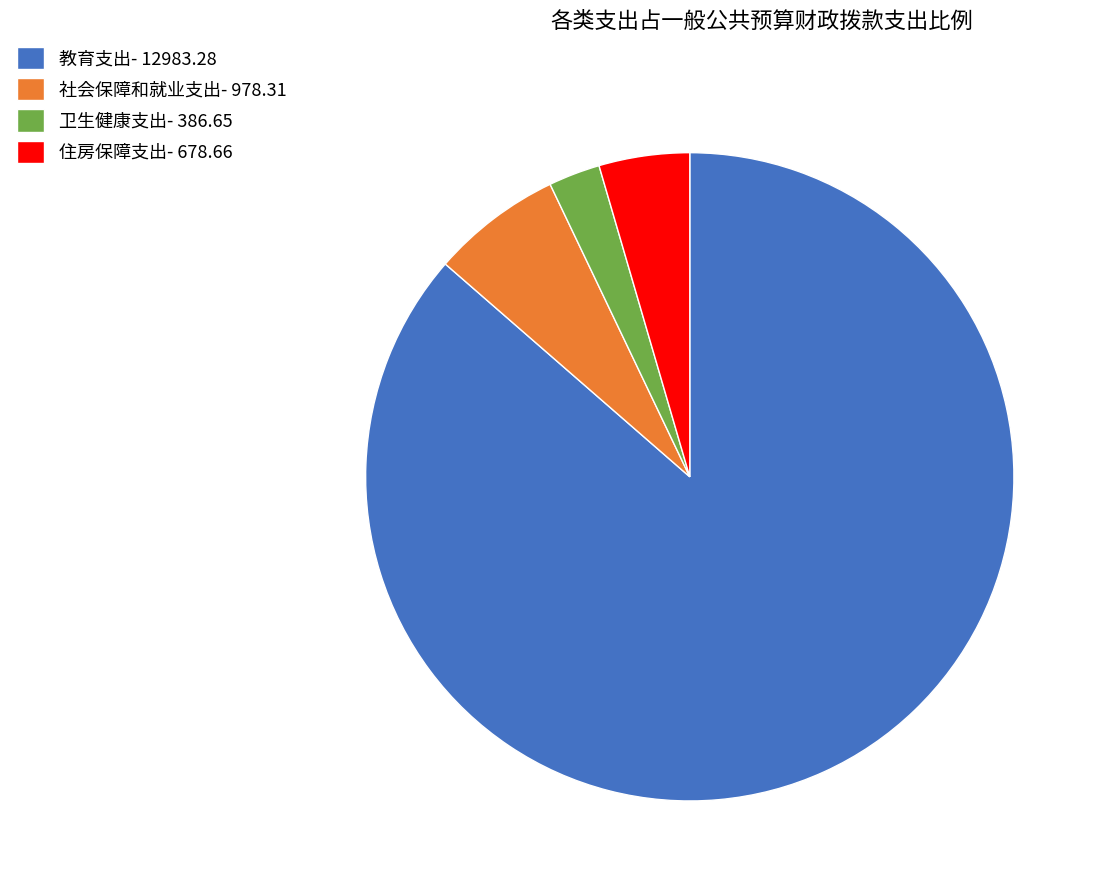

Is the sum of 卫生健康支出- 386.65 and 住房保障支出- 678.66 greater than half?

No